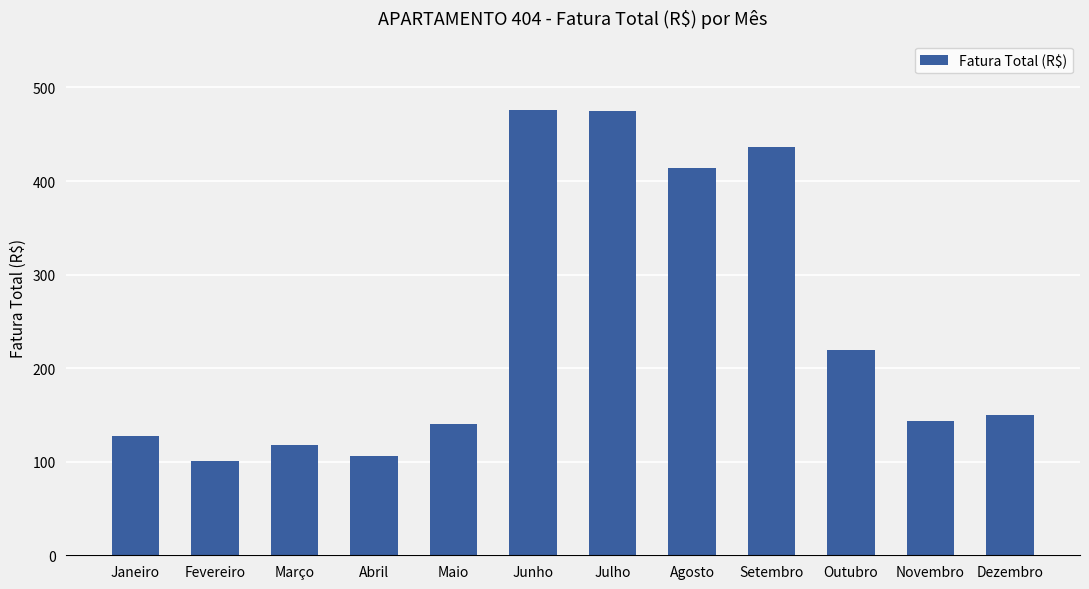

What is the label of the 3rd bar from the right?

Outubro